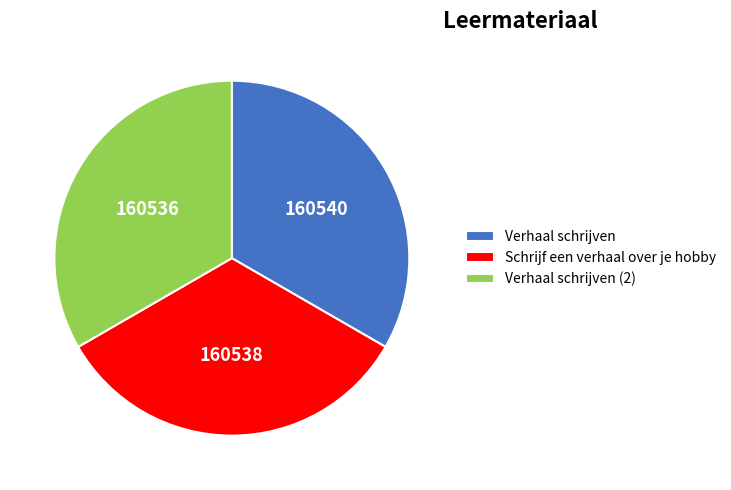

Is the sum of Schrijf een verhaal over je hobby and Verhaal schrijven (2) greater than half?

Yes